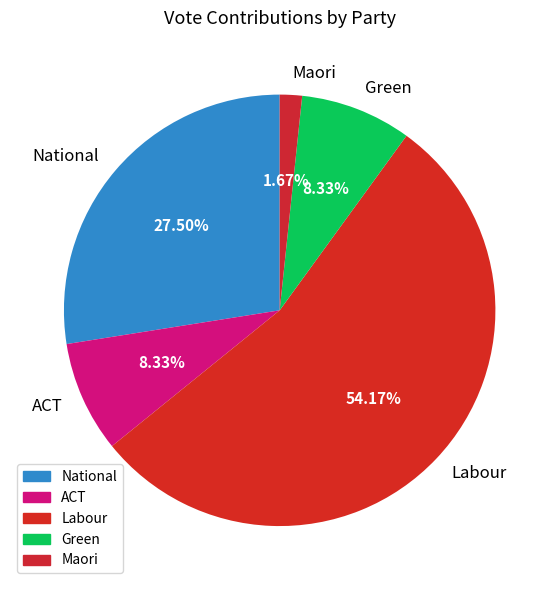

What is the total percentage of Maori and Green?

10.0%